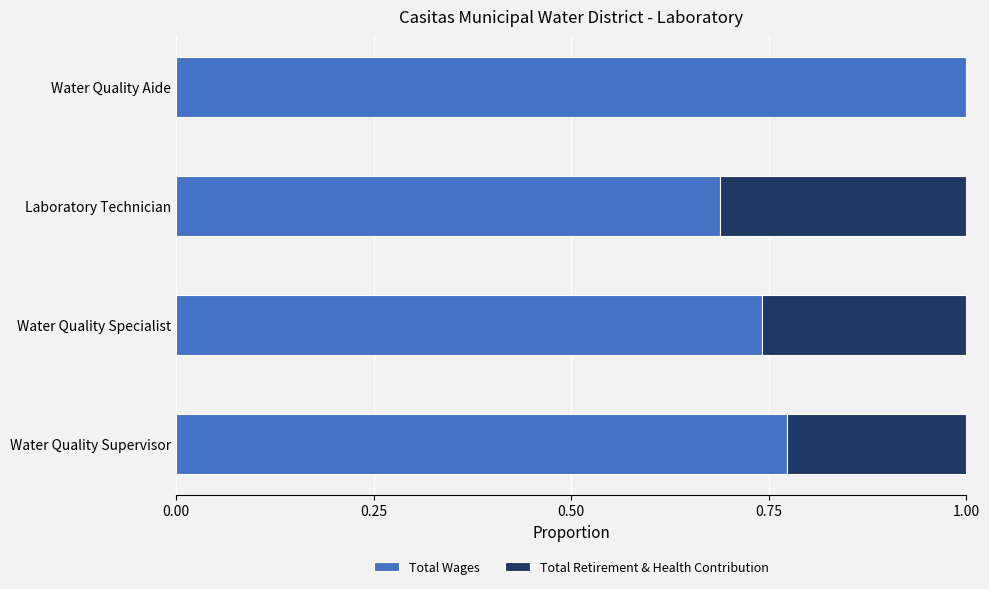

At which label does Total Wages reach its peak?

Water Quality Aide